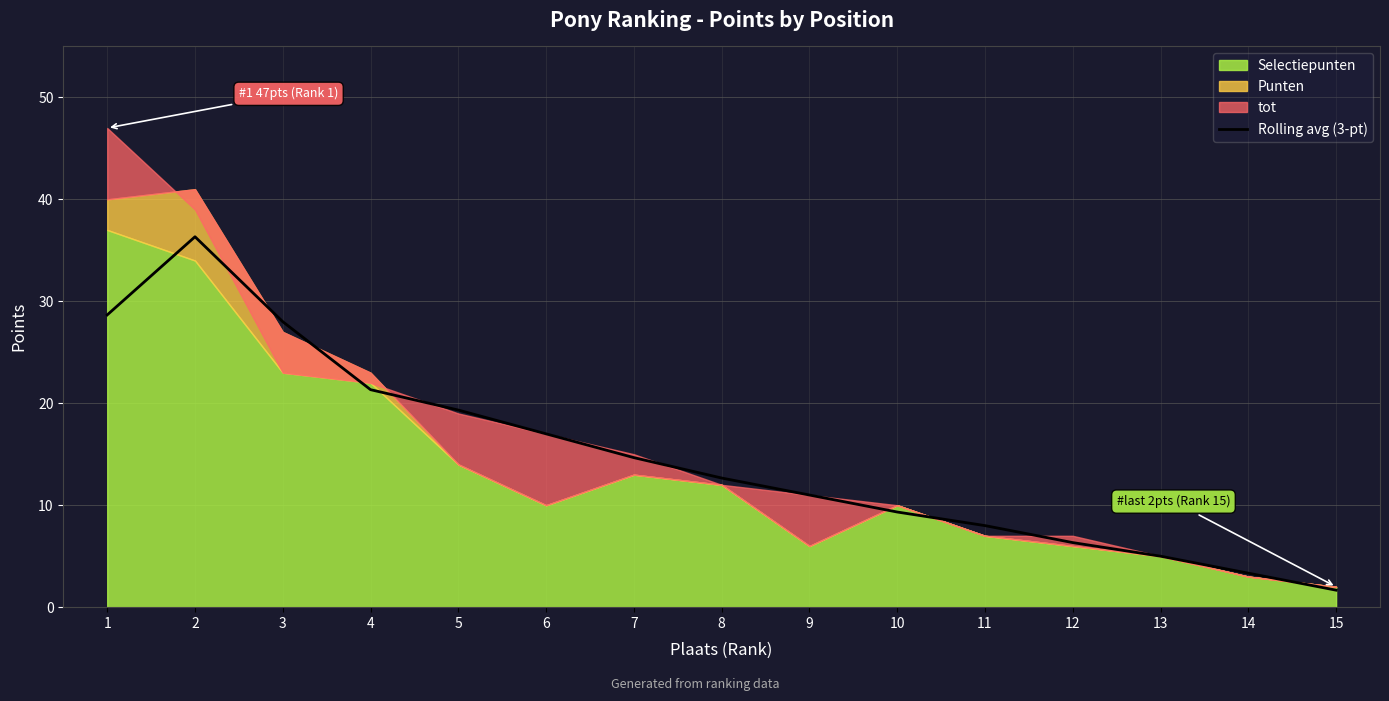

Is it true that the value at 1 is 28.7?

True